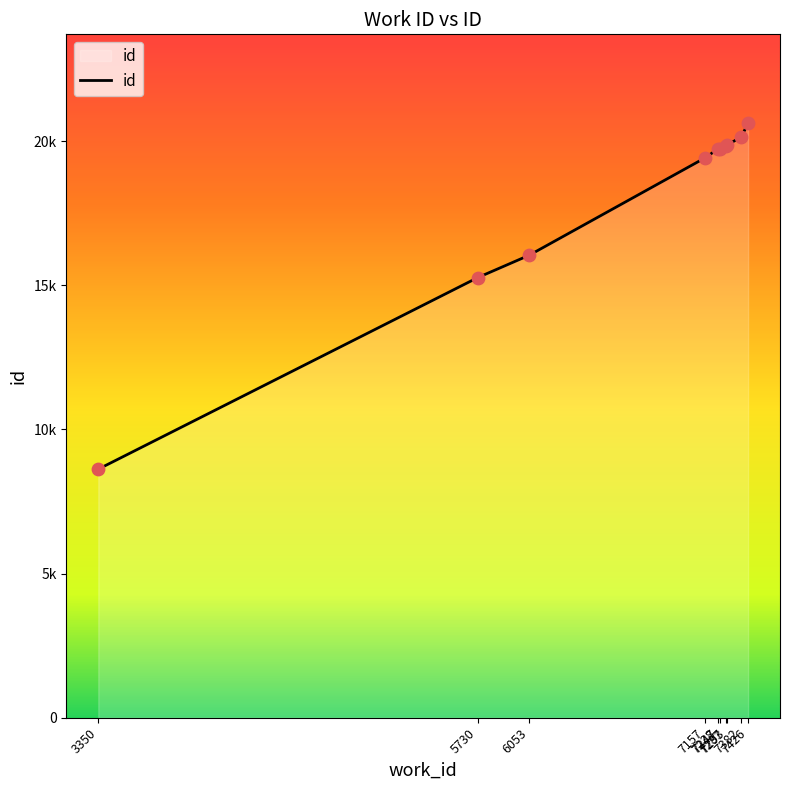

Approximately how many times larger is the value at 7293 compared to 7426?

1.0